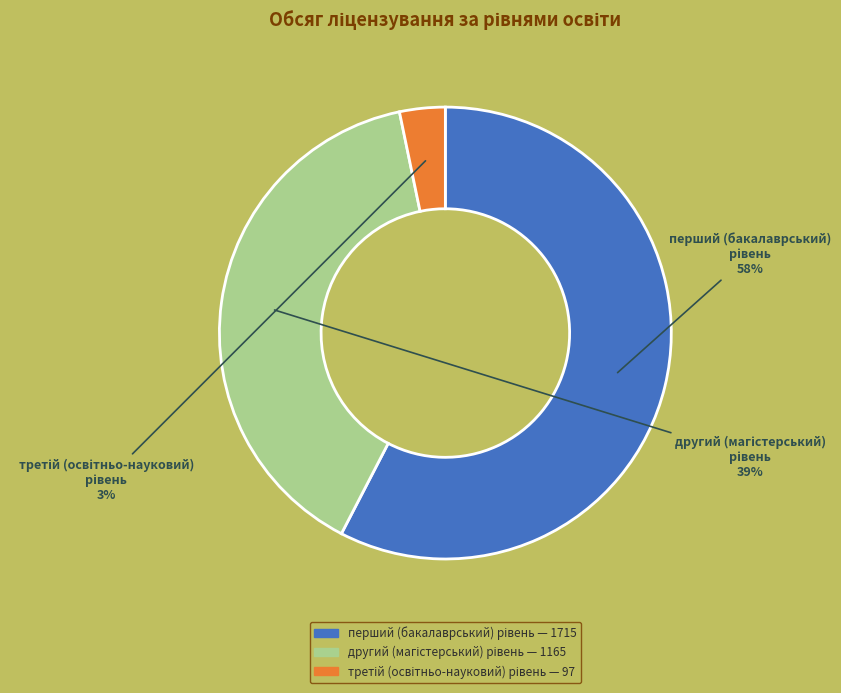

To the nearest percent, what is the average slice percentage?

33%